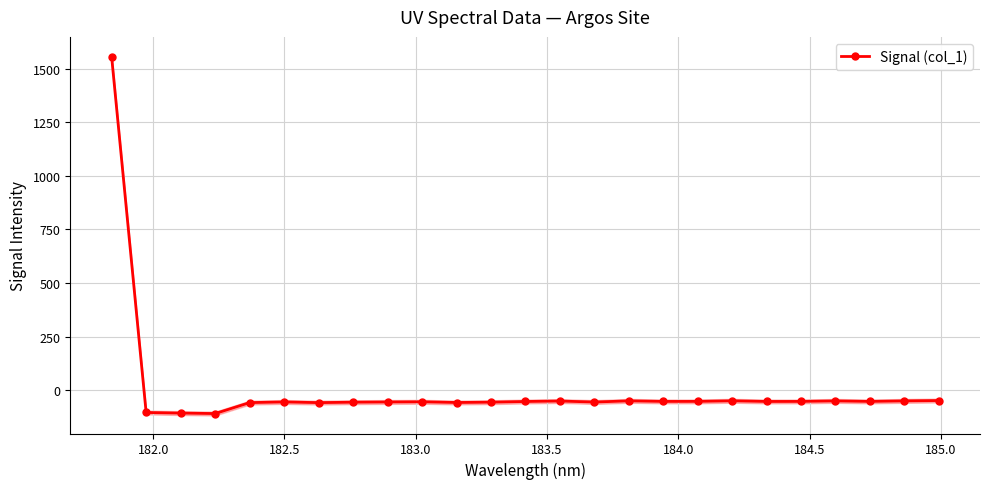

What is the difference between the second highest and minimum values?

60.7